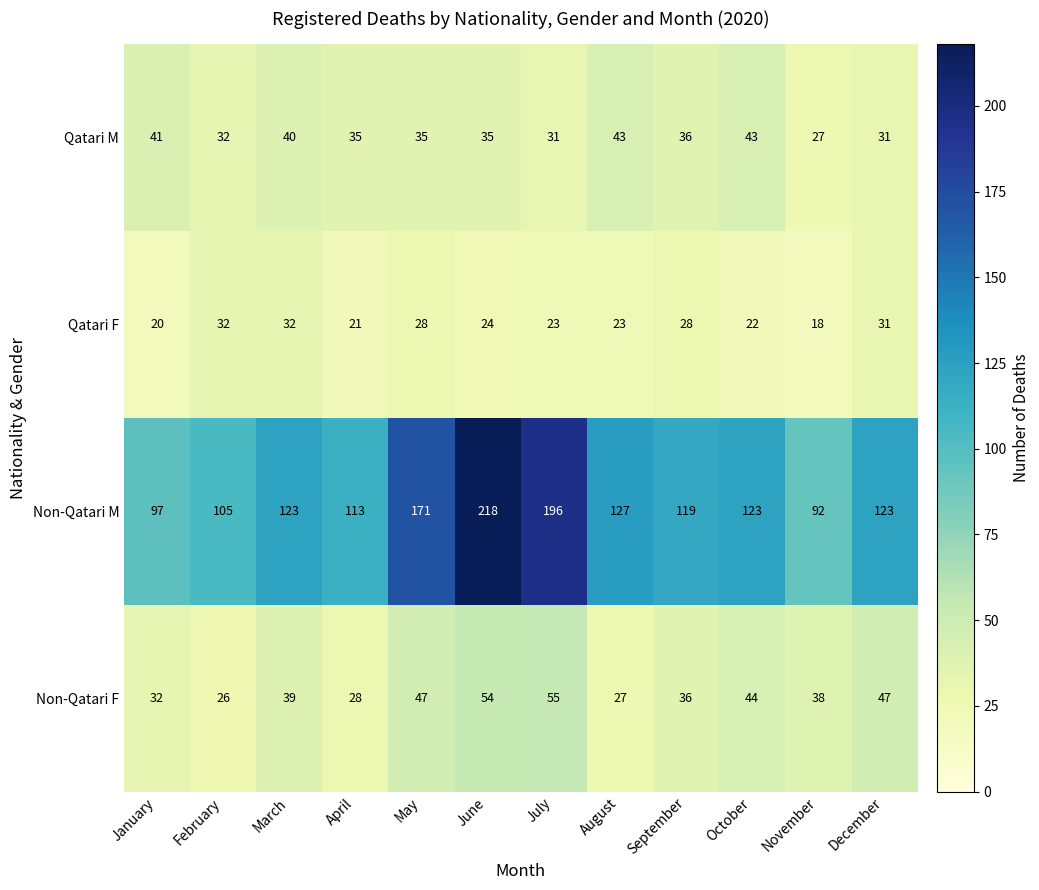

What value does the Qatari M series have at May?

35